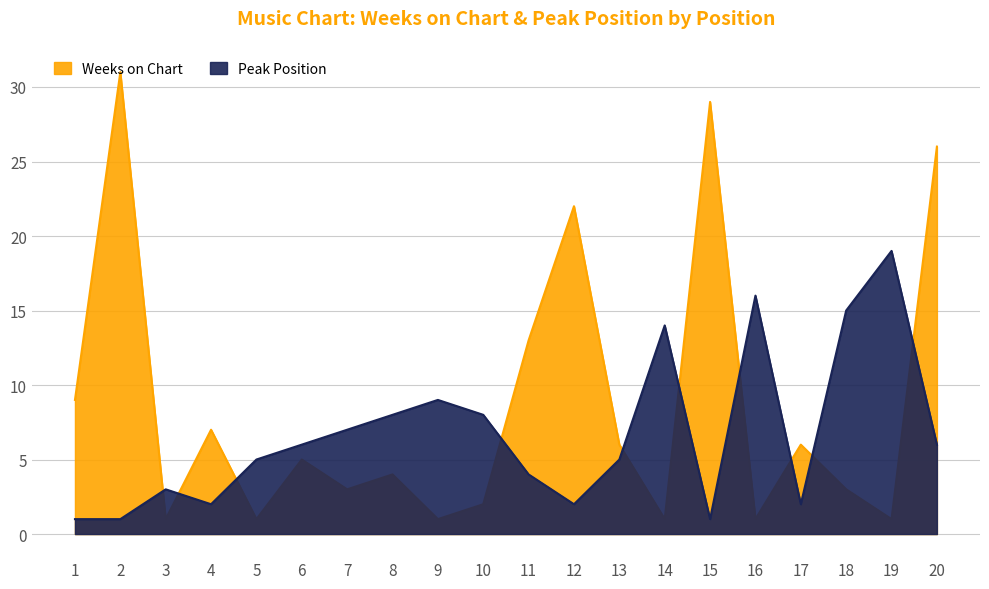

How many distinct data groups are displayed?

2